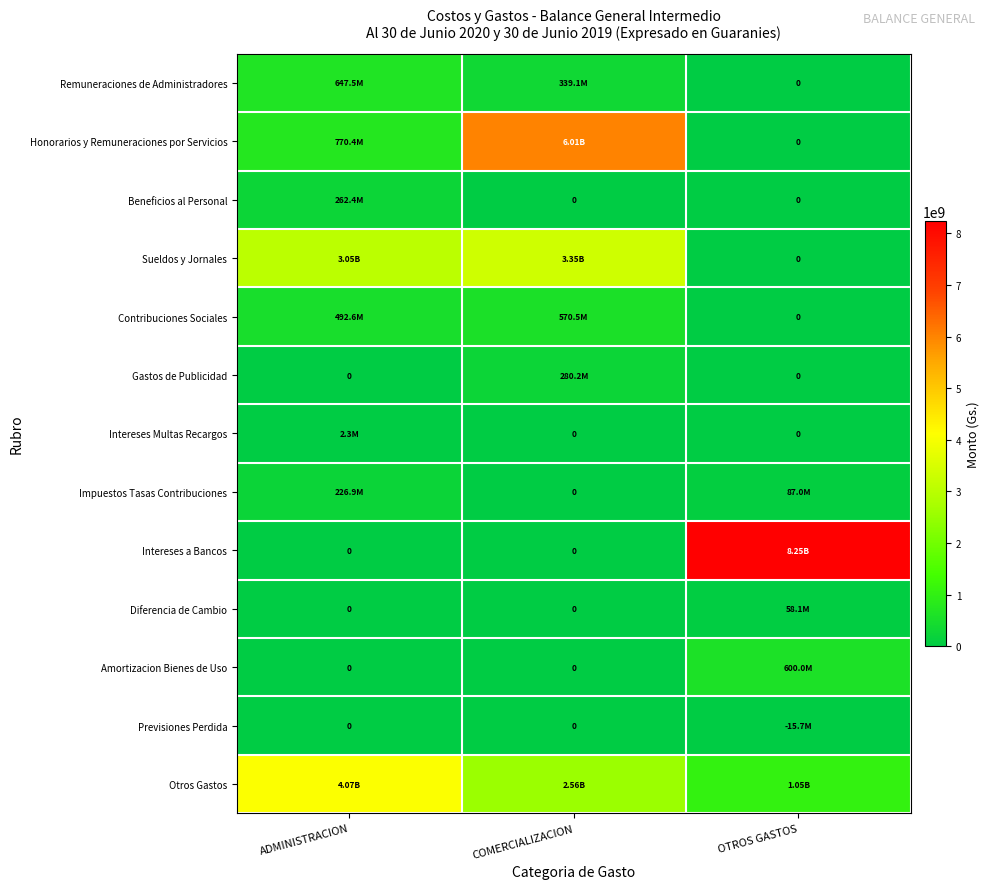

Between OTROS GASTOS and COMERCIALIZACION, which is larger?

COMERCIALIZACION